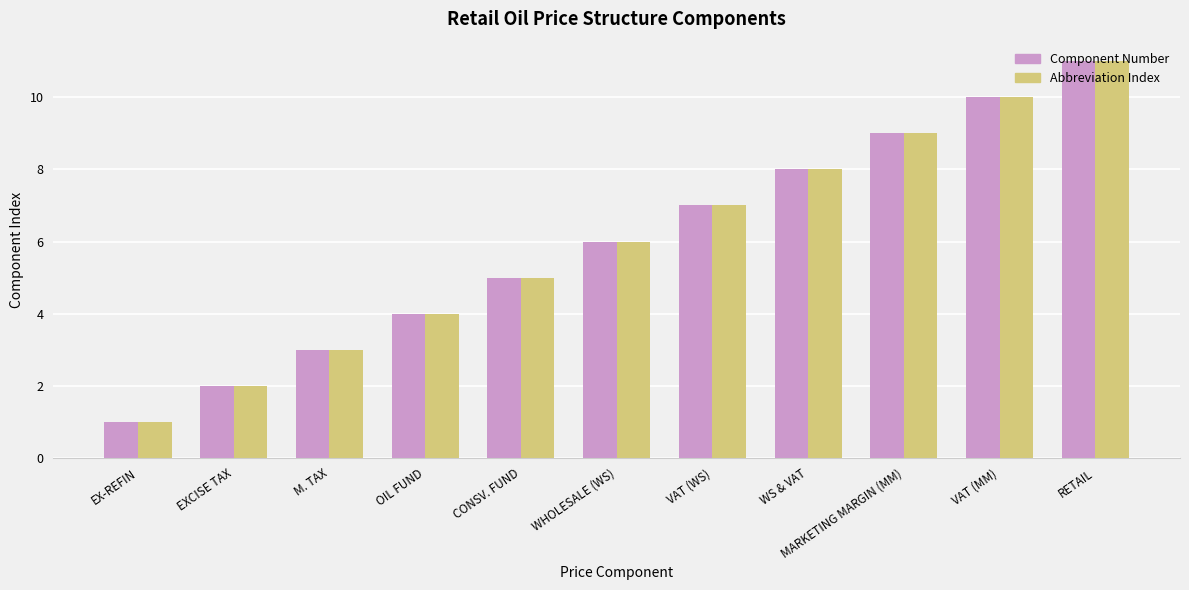

How many bars are there in total?

22